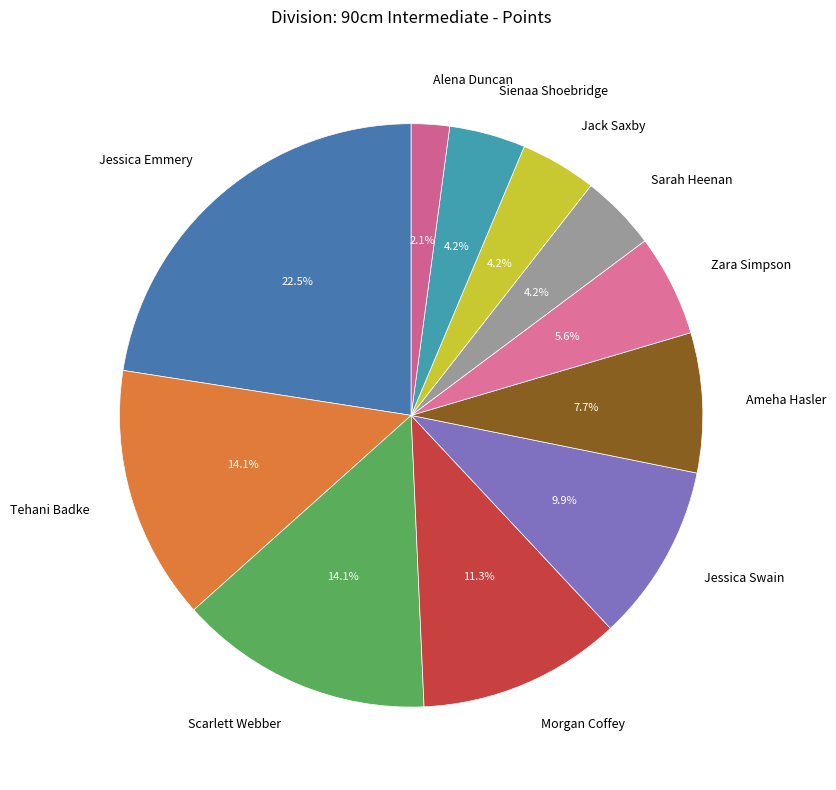

Between Jack Saxby and Scarlett Webber, which is larger?

Scarlett Webber